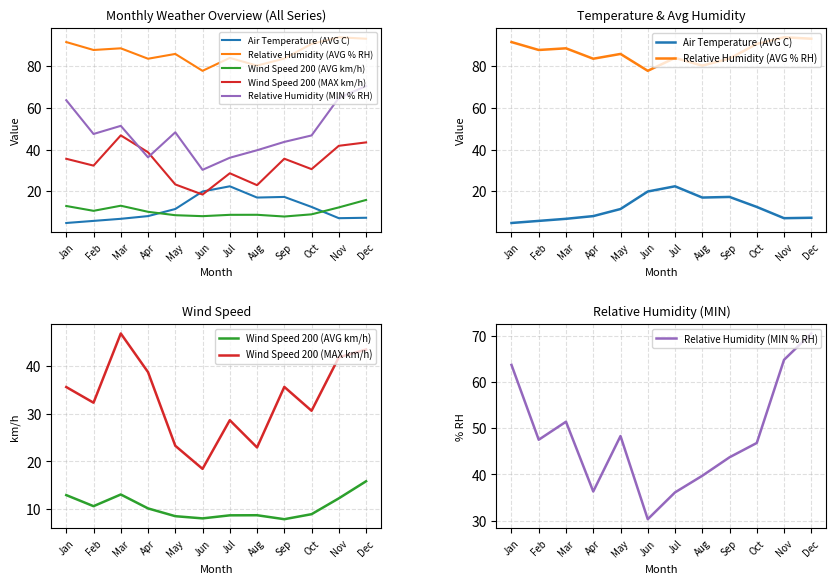

What is the difference between the highest and lowest values at Mar?

81.8